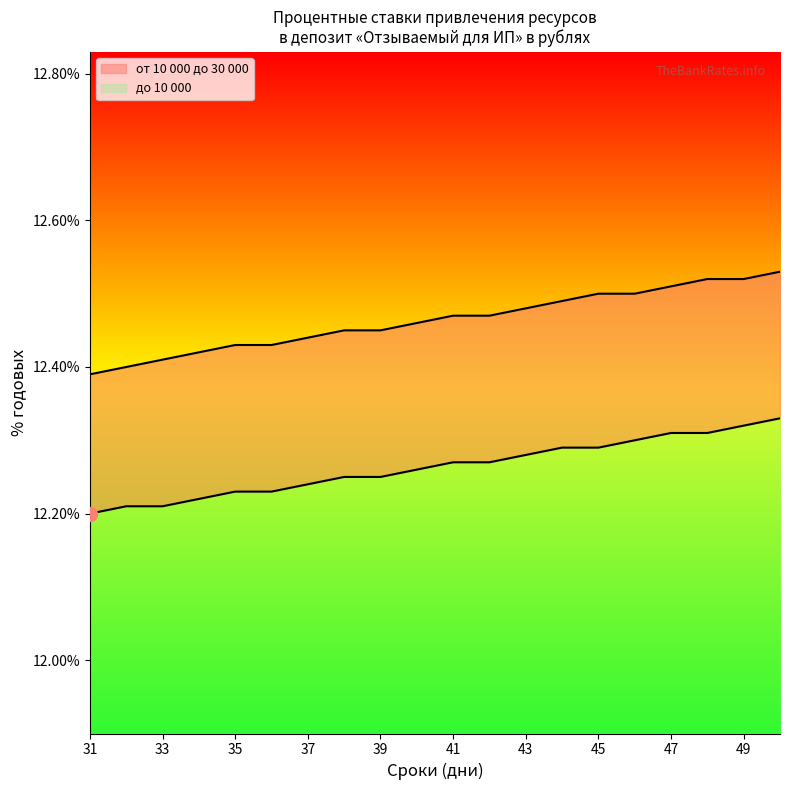

What is the difference between the maximum and minimum values in the от 10 000 до 30 000 series?

0.1